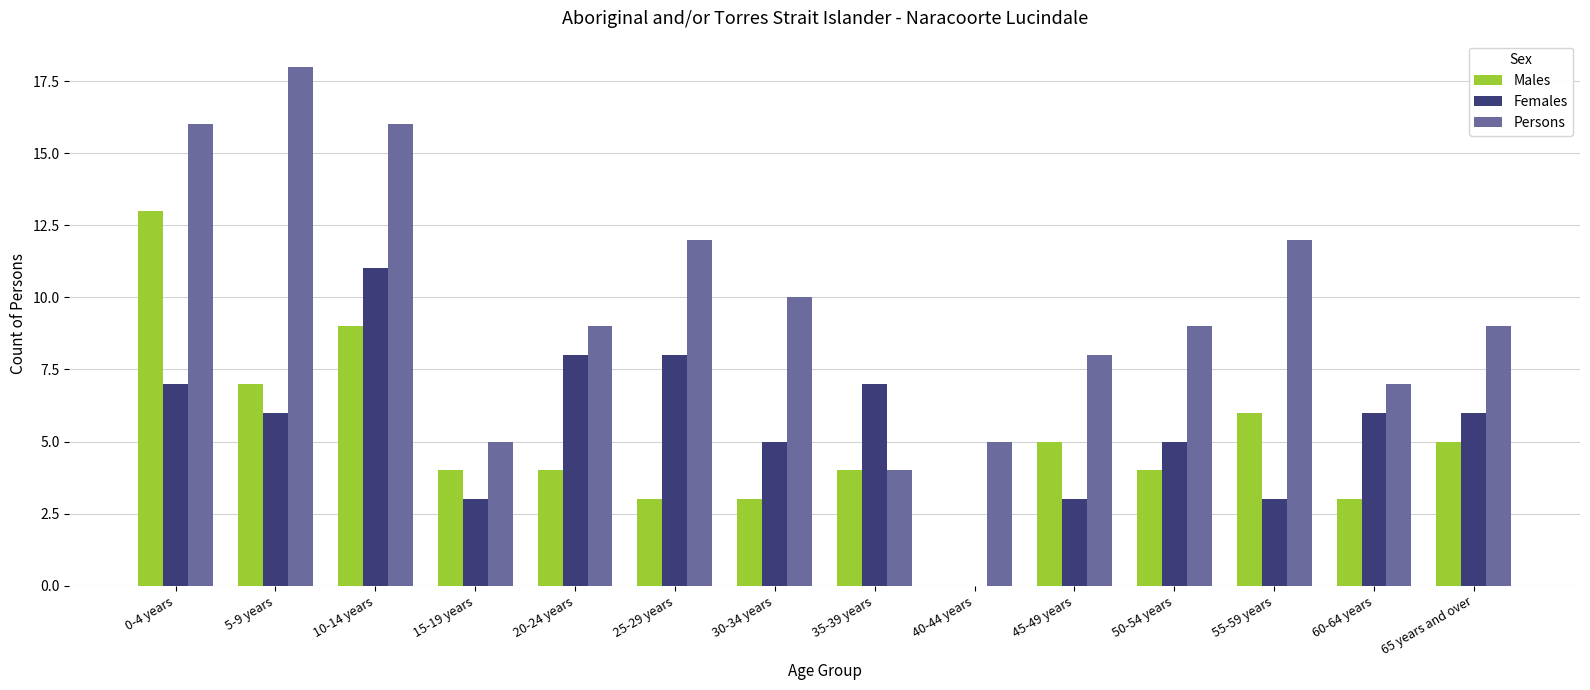

Count the number of categories in the chart.

14